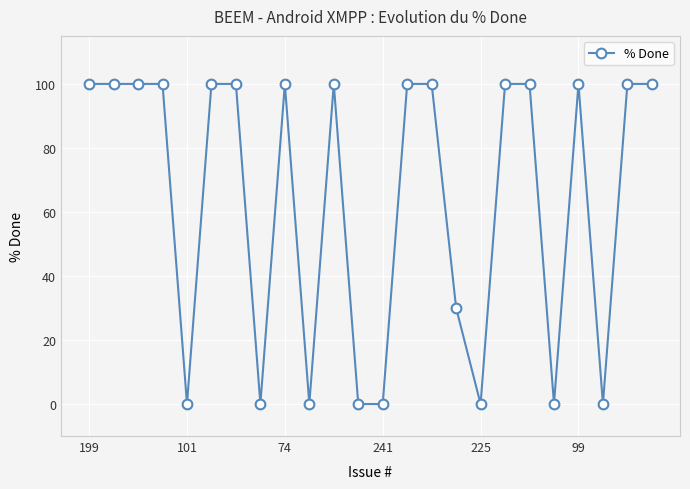

How many distinct data groups are displayed?

1